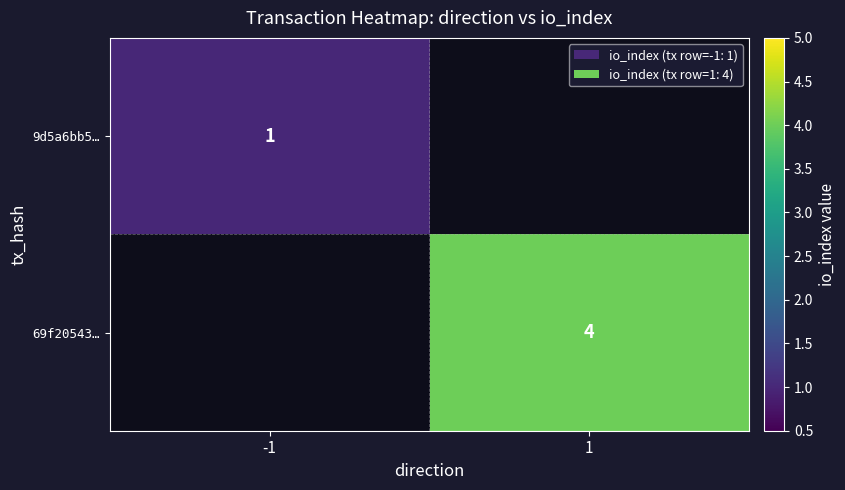

Between -1 and 1, which is larger?

1